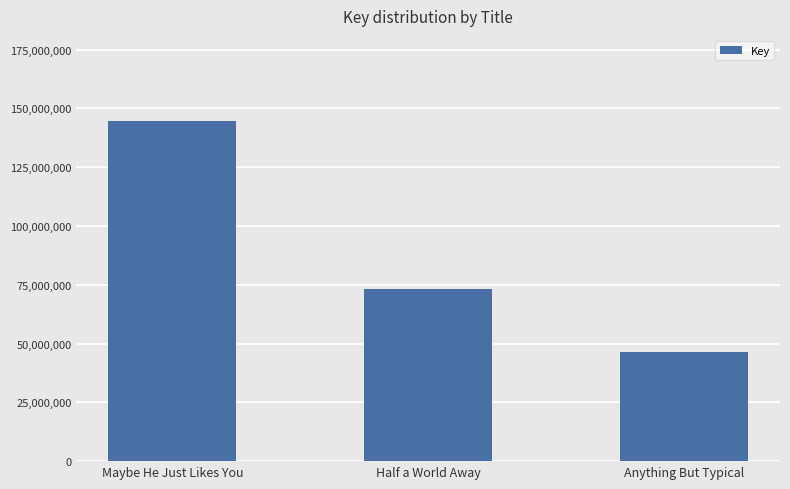

List the labels in order of value, smallest first.

Anything But Typical, Half a World Away, Maybe He Just Likes You